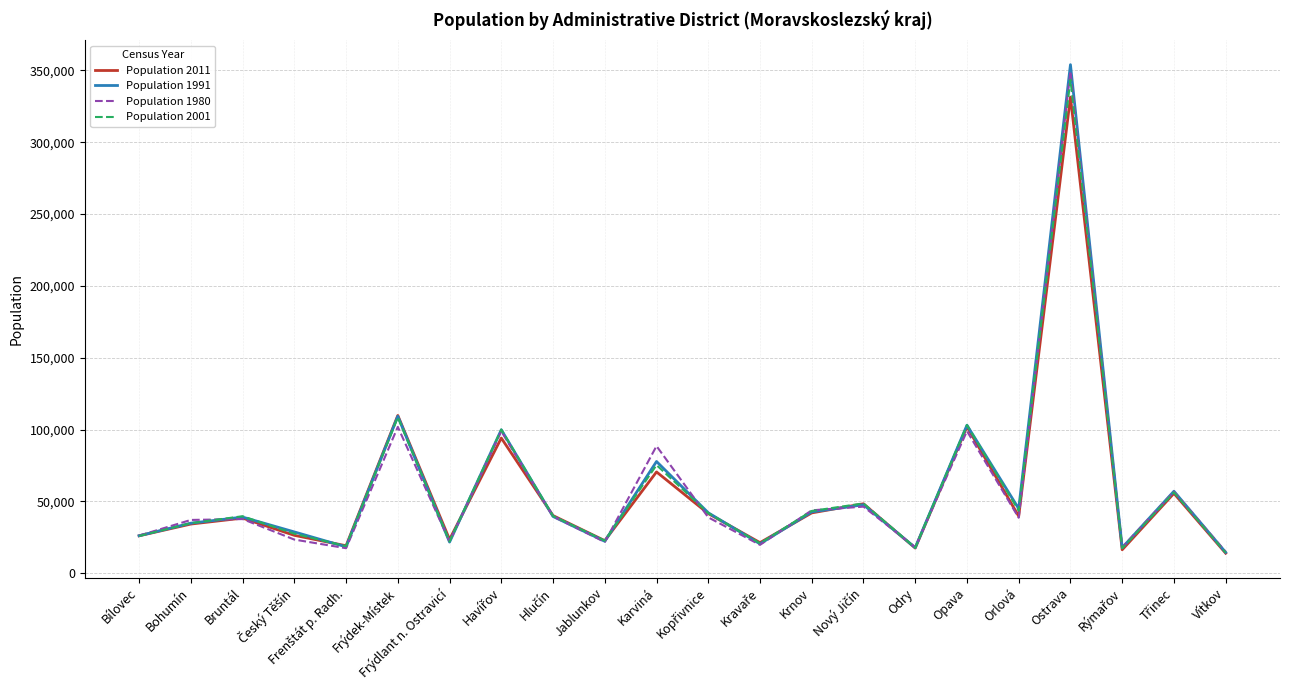

How many lines are shown in the chart?

4